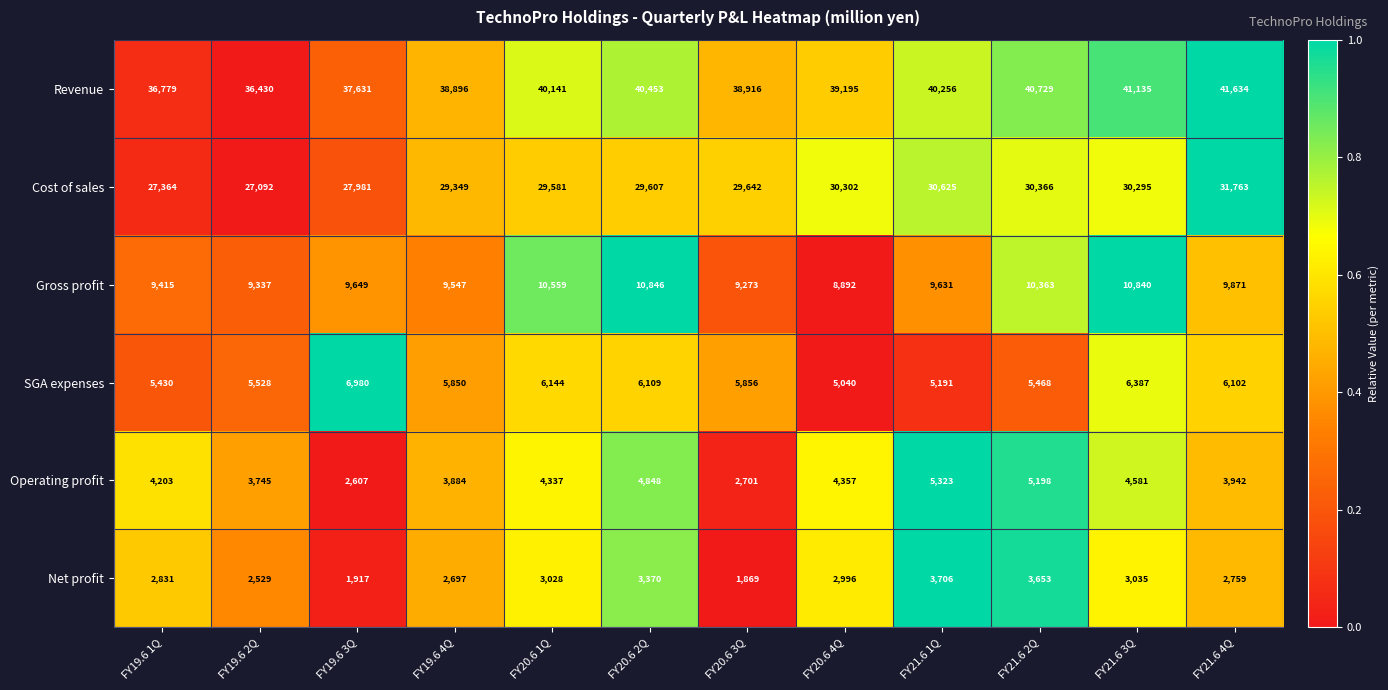

List the labels in order of SGA expenses value, smallest first.

FY20.6 4Q, FY21.6 1Q, FY19.6 1Q, FY21.6 2Q, FY19.6 2Q, FY19.6 4Q, FY20.6 3Q, FY21.6 4Q, FY20.6 2Q, FY20.6 1Q, FY21.6 3Q, FY19.6 3Q